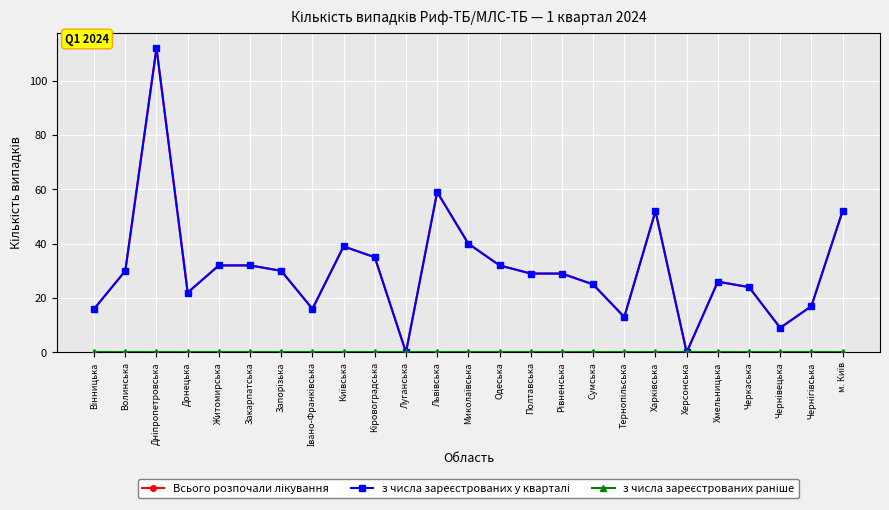

Is this an area chart (filled region under the line)?

No